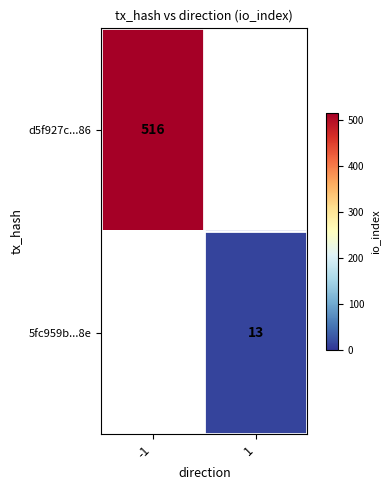

At how many categories does at least one series exceed 186?

1